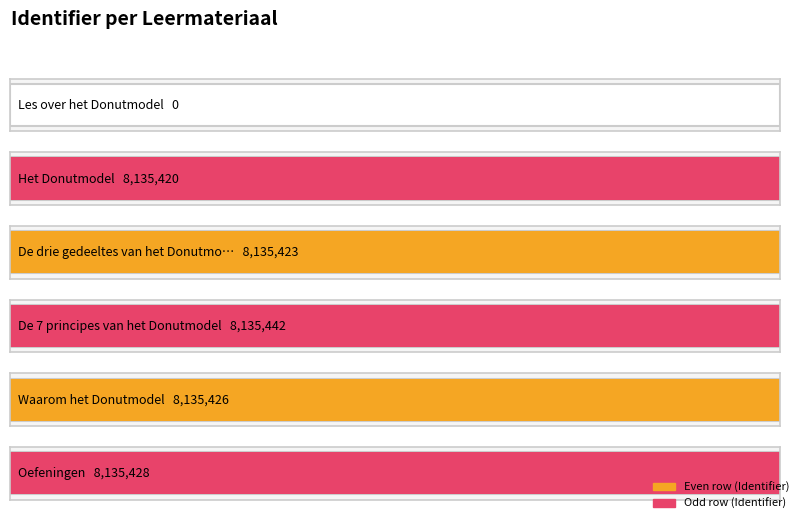

What is the value of the 5th bar from the left?

8135426